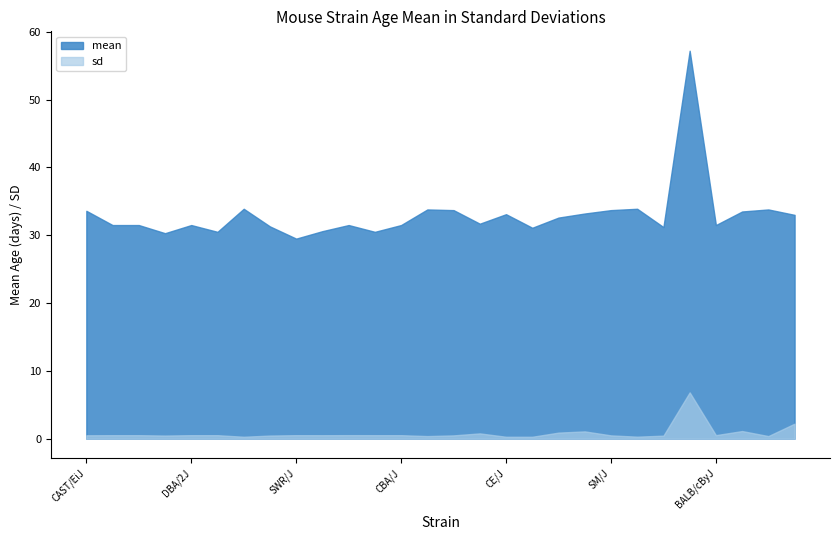

Where is mean nearest to the value 43?

LP/J